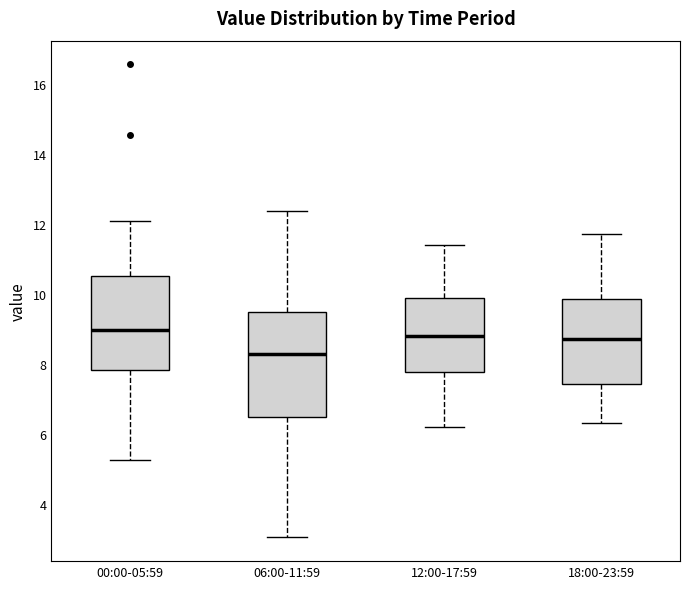

Reading left to right, read every box against the y-axis: the position of its median line, the range the box covers, and the ends of its whiskers. The values are not printed on the chart, so give them approximately, as read against the axis.

00:00-05:59: median 9.0, box 7.8 to 10.4, whiskers 5.2 to 12.0
06:00-11:59: median 8.2, box 6.4 to 9.4, whiskers 3.0 to 12.4
12:00-17:59: median 8.8, box 7.8 to 9.8, whiskers 6.2 to 11.4
18:00-23:59: median 8.8, box 7.4 to 9.8, whiskers 6.4 to 11.8